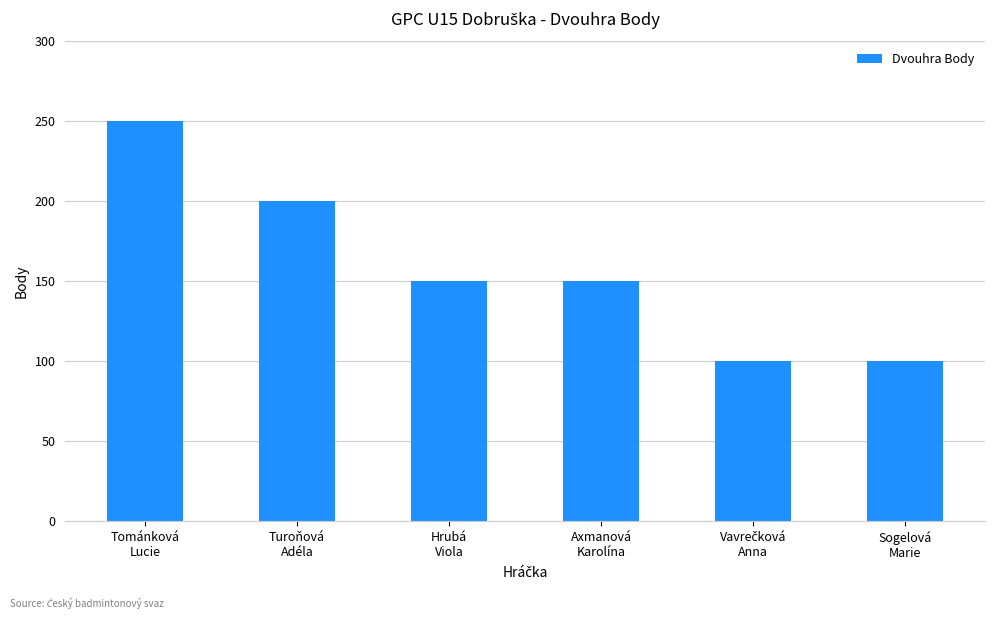

Is it true that the value at Sogelová
Marie is 100?

True